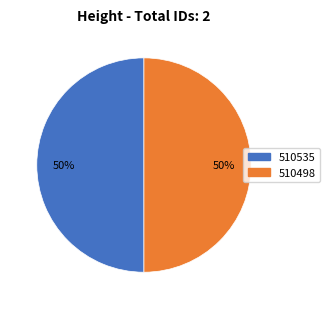

Do 510535 and 510498 together represent more than half of the pie?

Yes